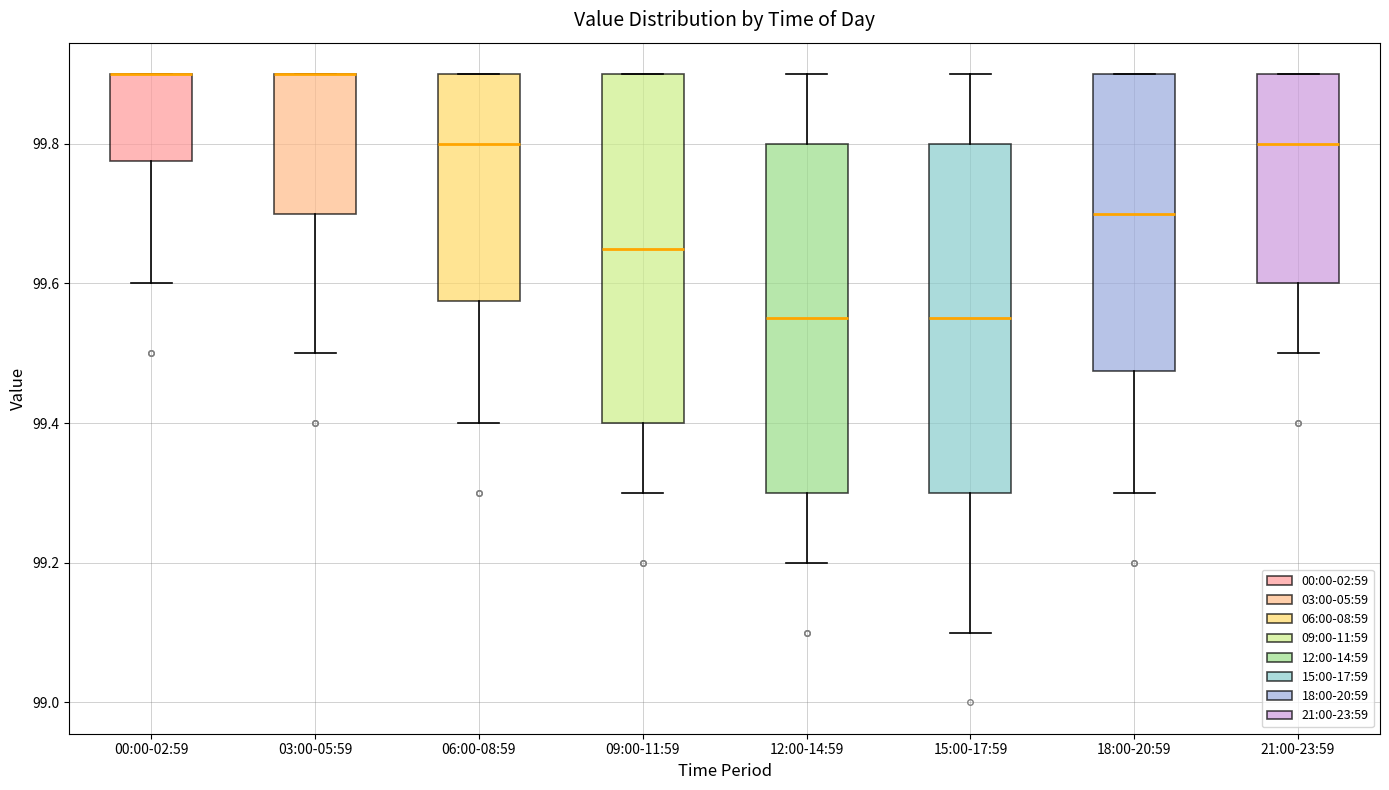

Reading left to right, read every box against the y-axis: the position of its median line, the range the box covers, and the ends of its whiskers. The values are not printed on the chart, so give them approximately, as read against the axis.

00:00-02:59: median 99.90 (drawn on the box's upper edge), box 99.78 to 99.90, whiskers 99.60 to 99.90
03:00-05:59: median 99.90 (drawn on the box's upper edge), box 99.70 to 99.90, whiskers 99.50 to 99.90
06:00-08:59: median 99.80, box 99.58 to 99.90, whiskers 99.40 to 99.90
09:00-11:59: median 99.66, box 99.40 to 99.90, whiskers 99.30 to 99.90
12:00-14:59: median 99.56, box 99.30 to 99.80, whiskers 99.20 to 99.90
15:00-17:59: median 99.56, box 99.30 to 99.80, whiskers 99.10 to 99.90
18:00-20:59: median 99.70, box 99.48 to 99.90, whiskers 99.30 to 99.90
21:00-23:59: median 99.80, box 99.60 to 99.90, whiskers 99.50 to 99.90